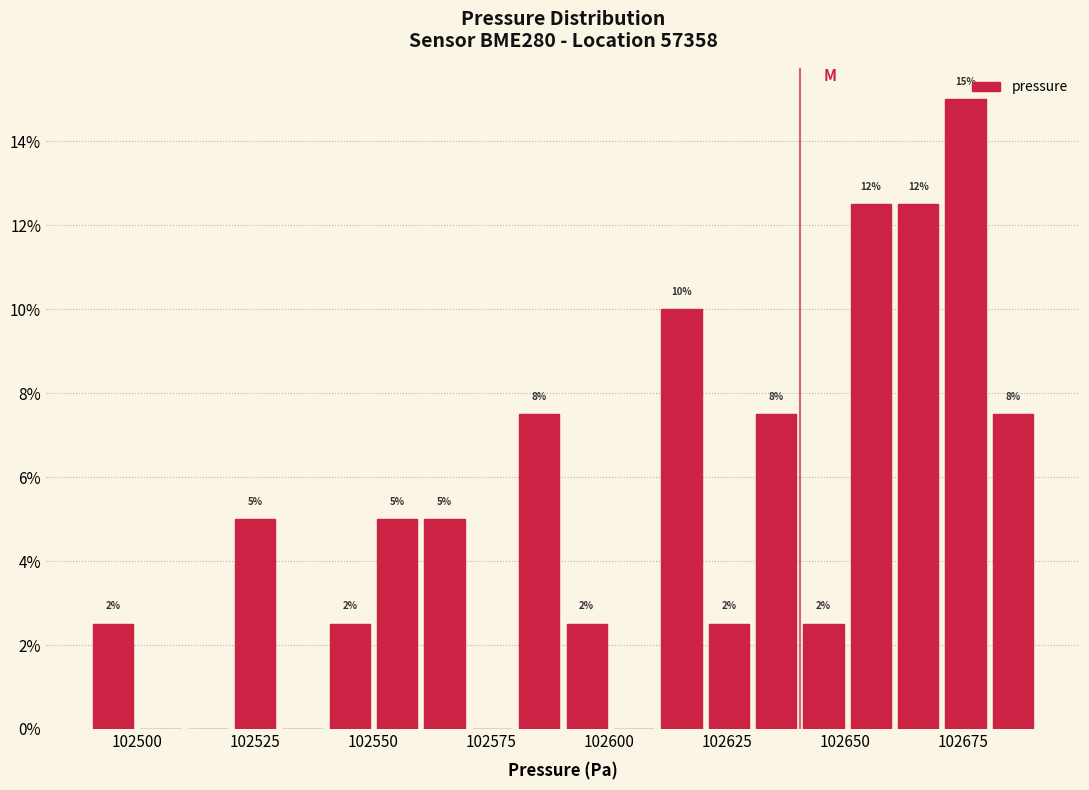

Around what value on the x-axis is the tallest bar? Give the approximate position of its centre, as read against the axis.

102675